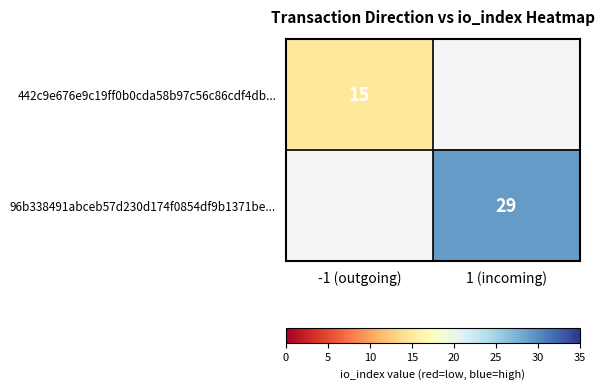

Is it true that 442c9e676e9c19ff0b0cda58b97c56c86cdf4db... equals 22 at -1 (outgoing)?

False